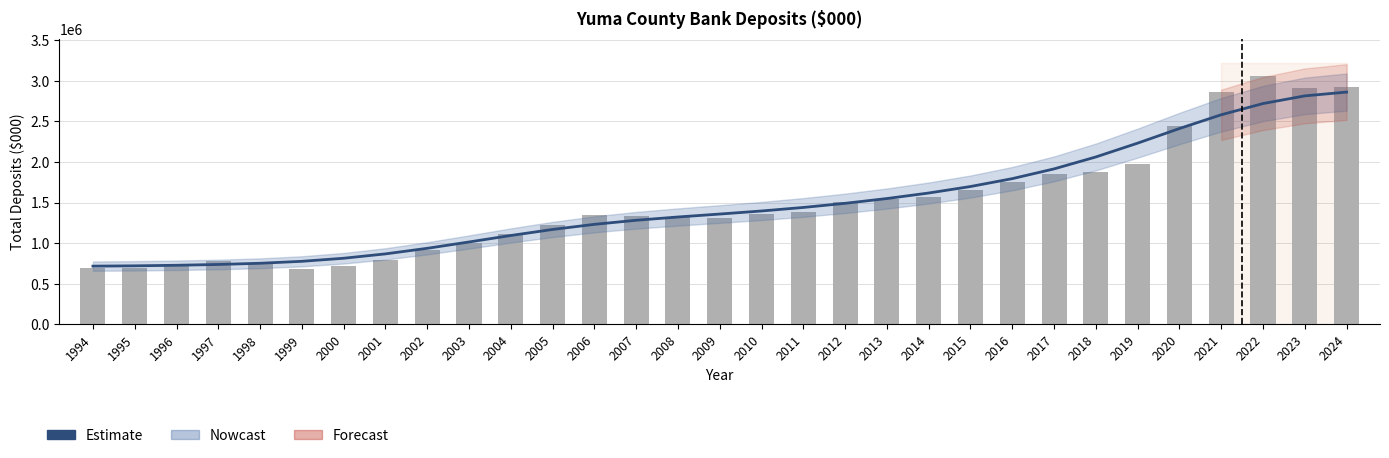

What is the sum of the Estimate values at 2015 and 2005?

2867772